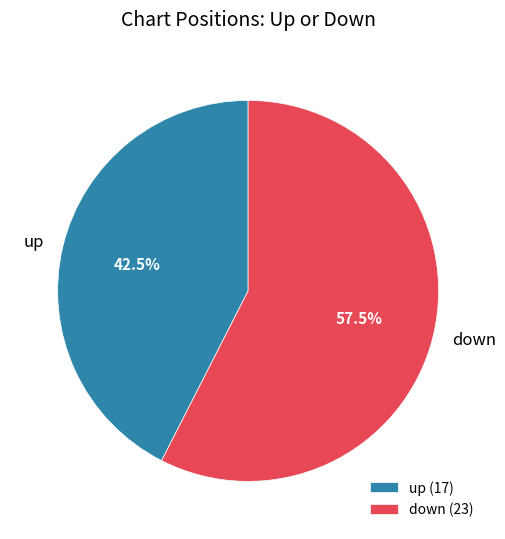

What is the total percentage of down and up?

100.0%